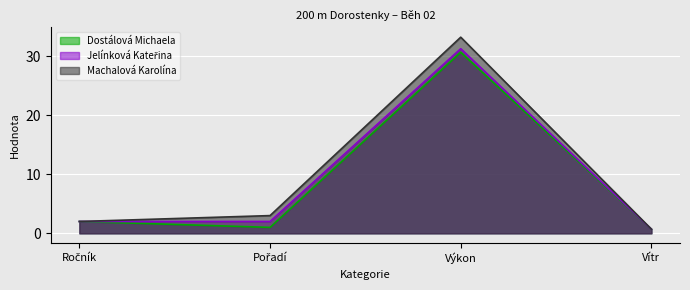

At which category does Jelínková Kateřina reach its first local peak?

Výkon